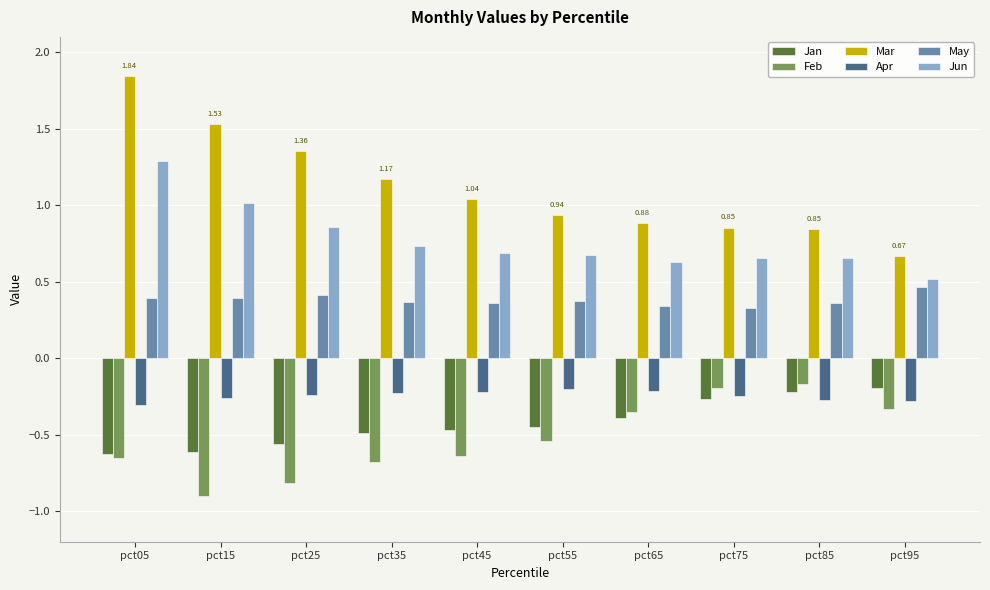

How many groups of bars are there?

10